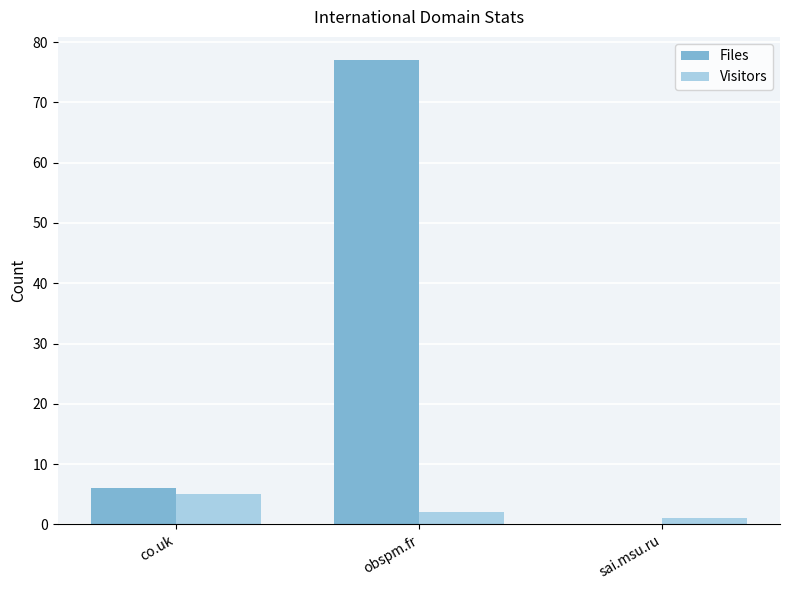

Reading left to right, list all the values displayed in this chart.

Files: 6	77	0
Visitors: 5	2	1